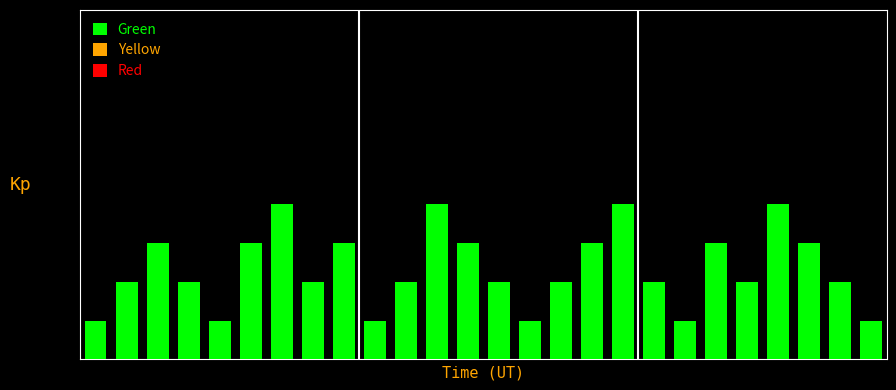

Are the bars horizontal?

No